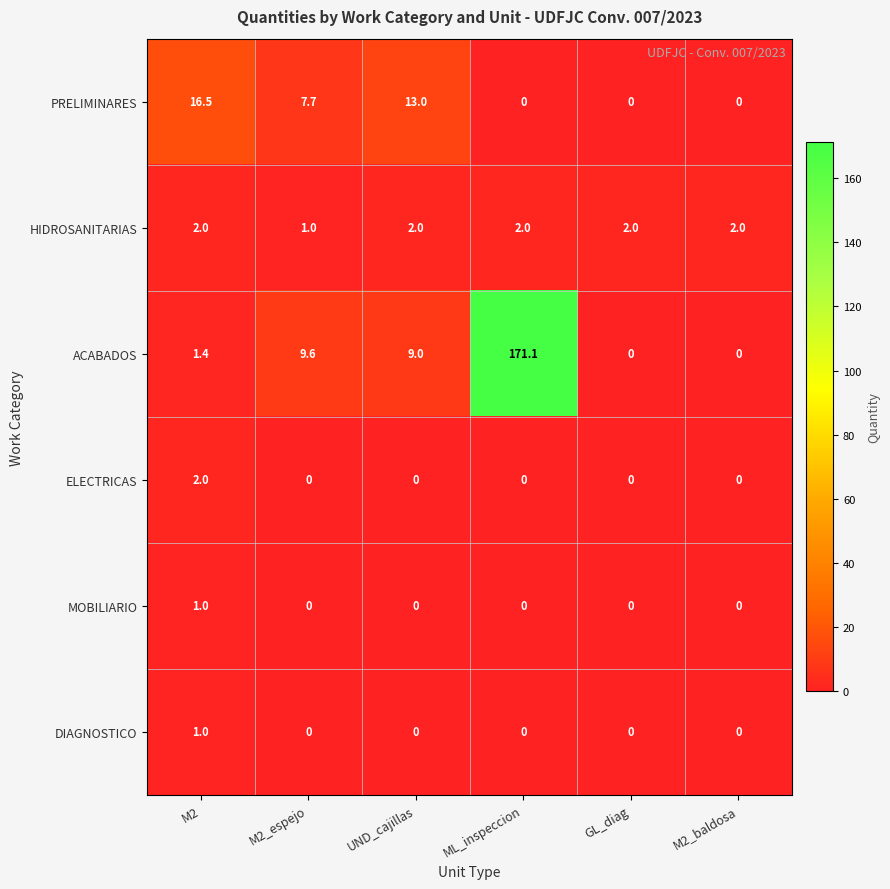

How many distinct data groups are displayed?

6